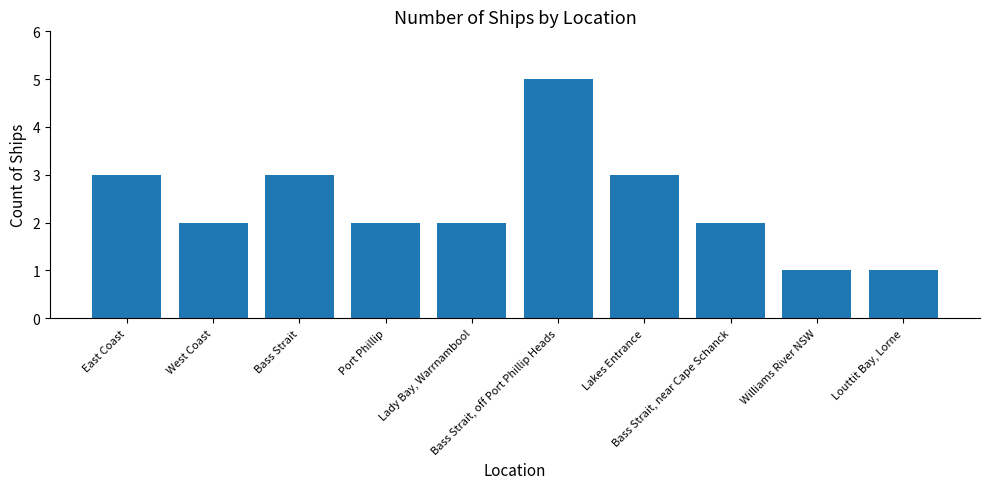

Are the bars horizontal?

No